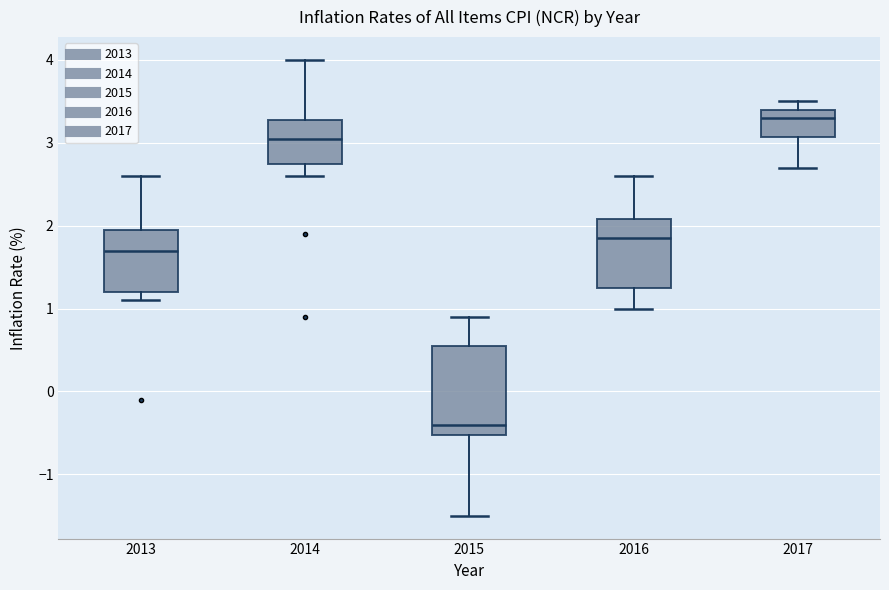

Reading left to right, transcribe this box plot: for each box, give where its median line is, the range the box spans, and where its two whiskers end, as read against the y-axis. The values are not printed on the chart, so give them approximately, as read against the axis.

2013: median 1.7, box 1.2 to 2.0, whiskers 1.1 to 2.6
2014: median 3.1, box 2.8 to 3.3, whiskers 2.6 to 4.0
2015: median -0.4, box -0.5 to 0.6, whiskers -1.5 to 0.9
2016: median 1.9, box 1.3 to 2.1, whiskers 1.0 to 2.6
2017: median 3.3, box 3.1 to 3.4, whiskers 2.7 to 3.5